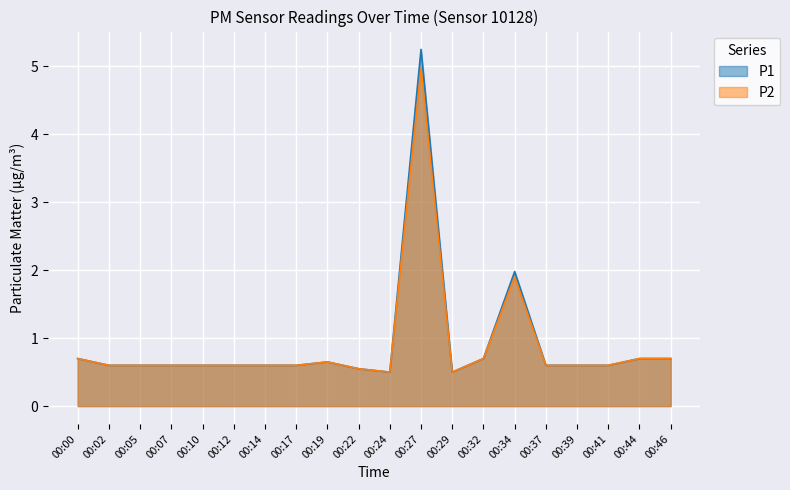

What is the maximum value shown in the chart?

5.2